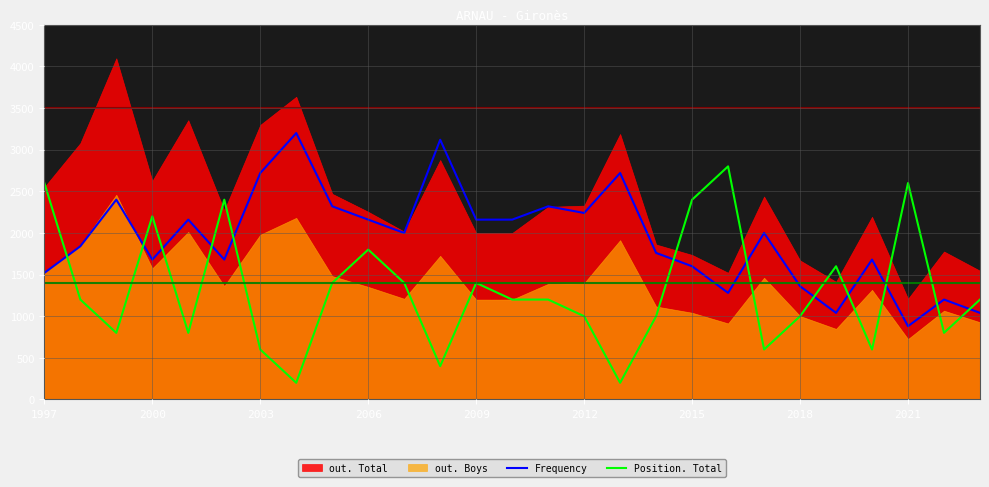

The value of Position. Total at 2021 is 2600. True or false?

True